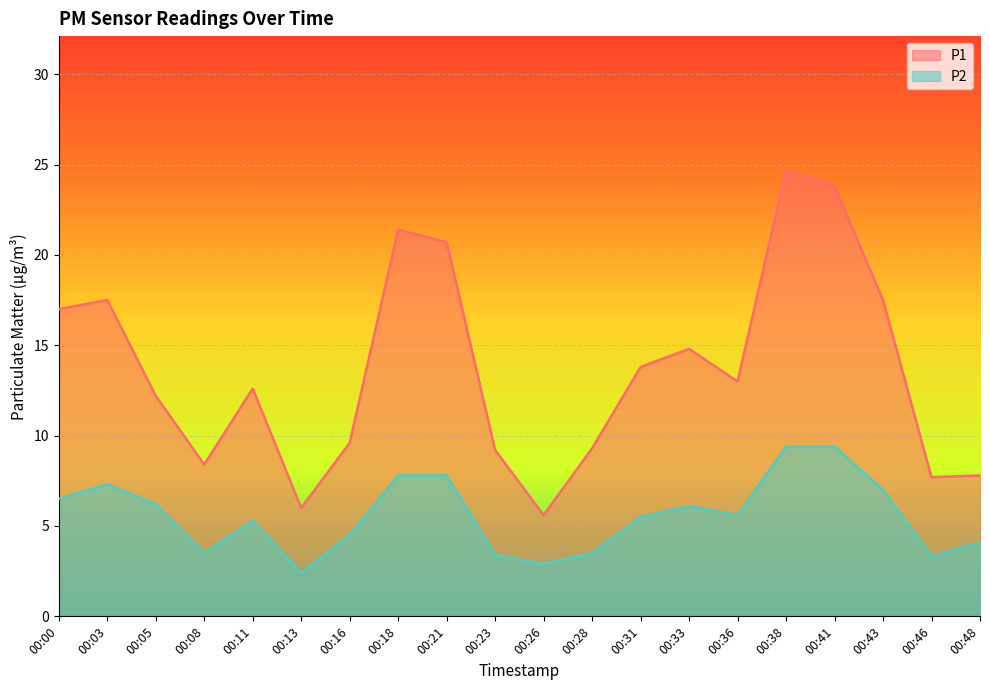

What is the sum of the P2 values at 00:31 and 00:03?

12.8